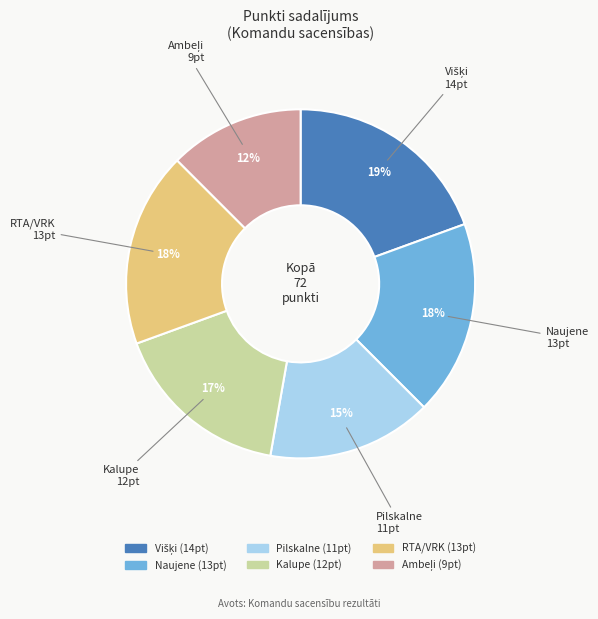

To the nearest percent, what portion does RTA/VRK represent?

18%